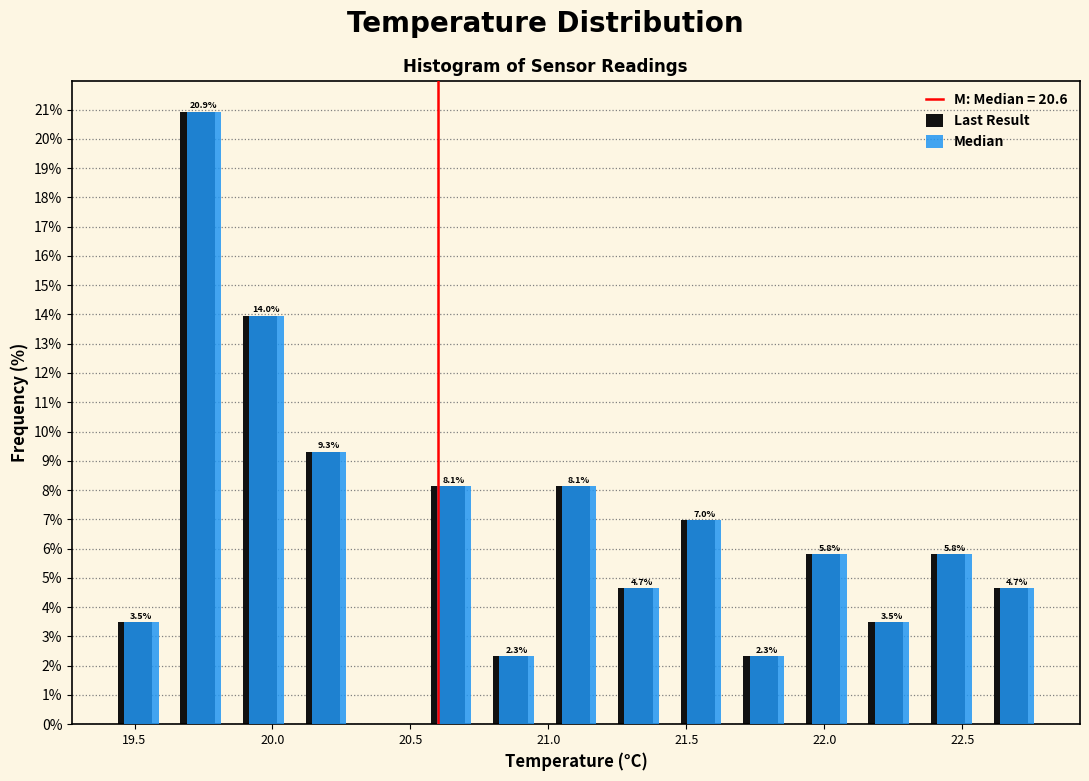

In the Median series, which range on the x-axis has the tallest bar?

19.65 to 19.85